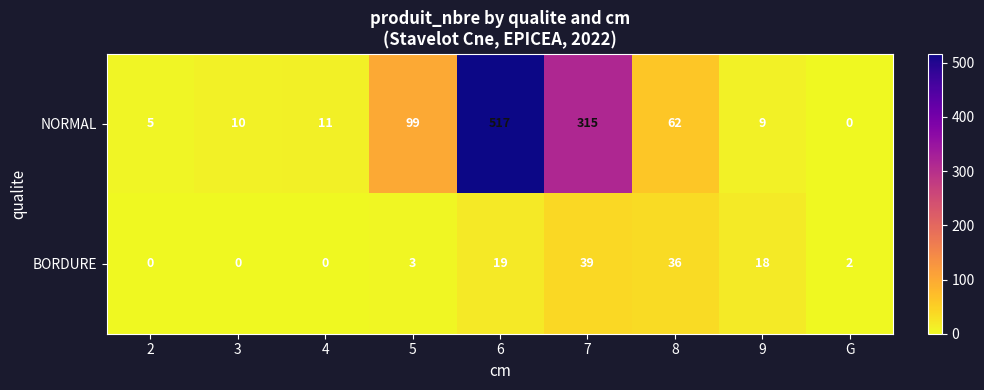

List the series in order of their overall mean, highest first.

NORMAL, BORDURE